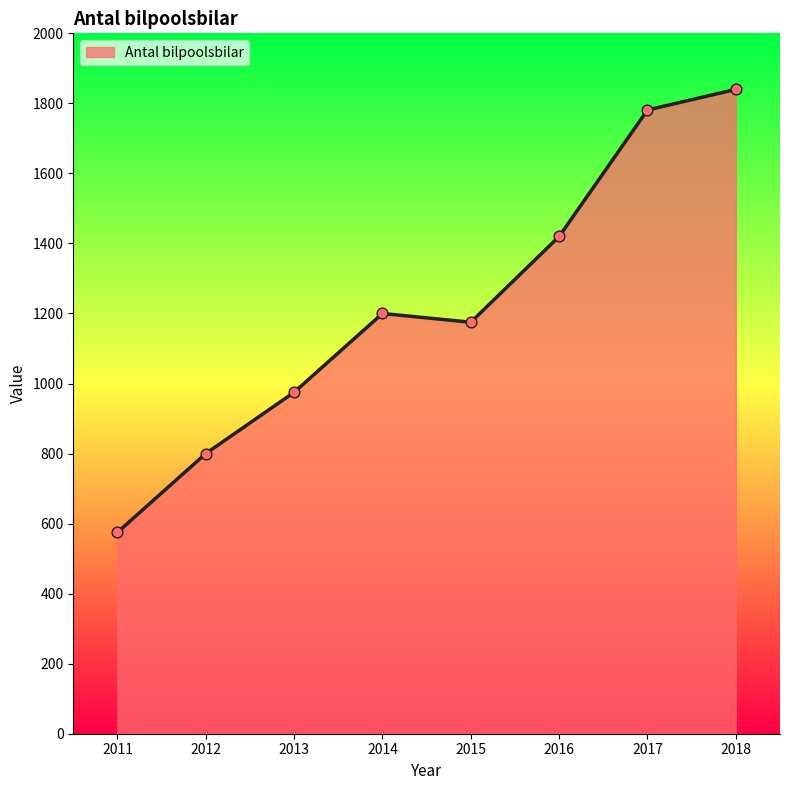

Approximately how many times larger is the value at 2017 compared to 2016?

1.3